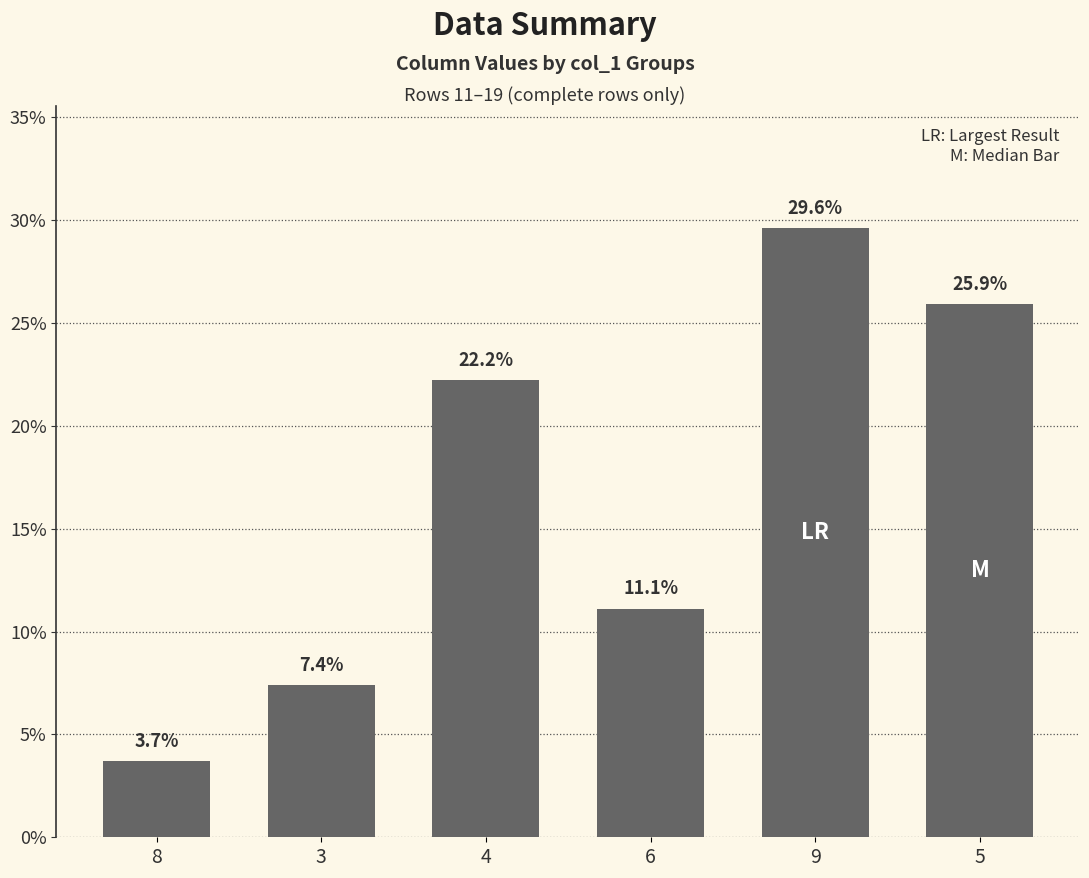

The chart shows a value of 22.2 at 4. True or false?

True